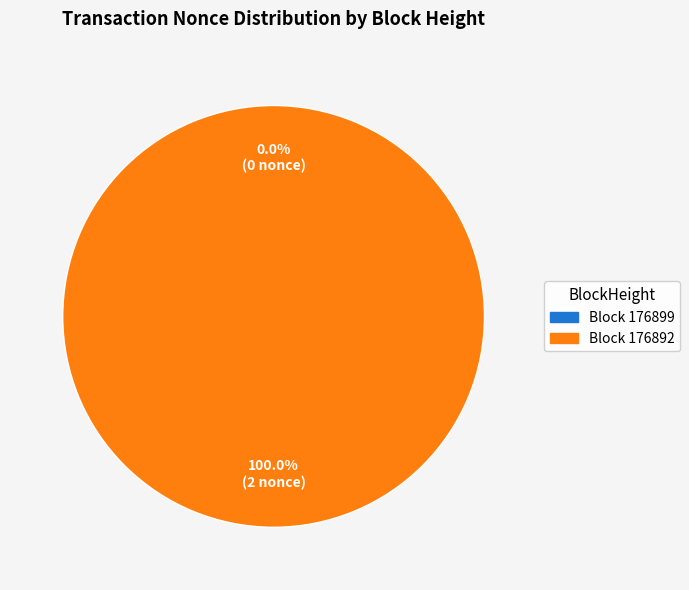

How many slices are in this pie chart?

2